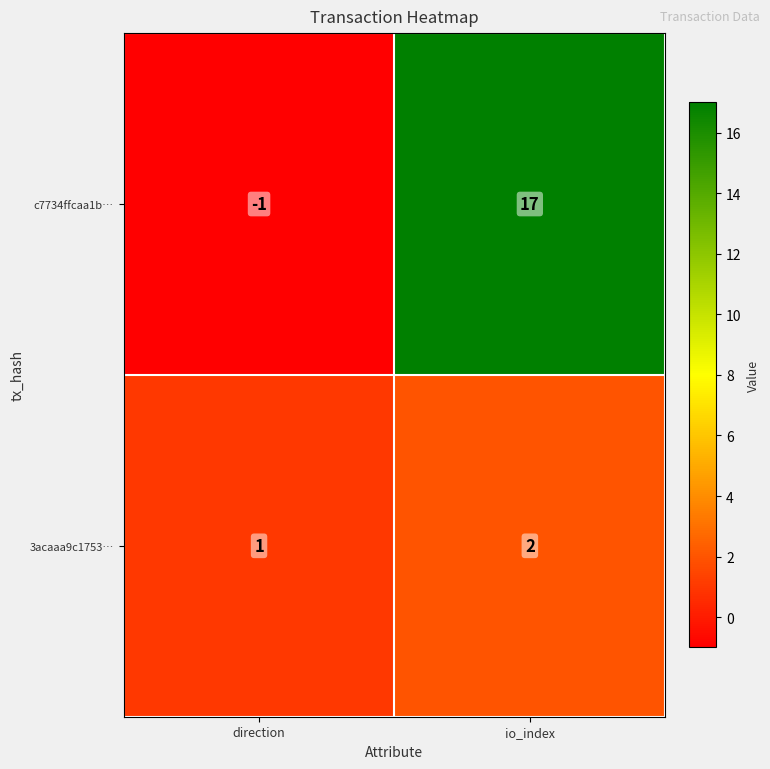

What is the difference between the c7734ffcaa1b… values at io_index and direction?

18